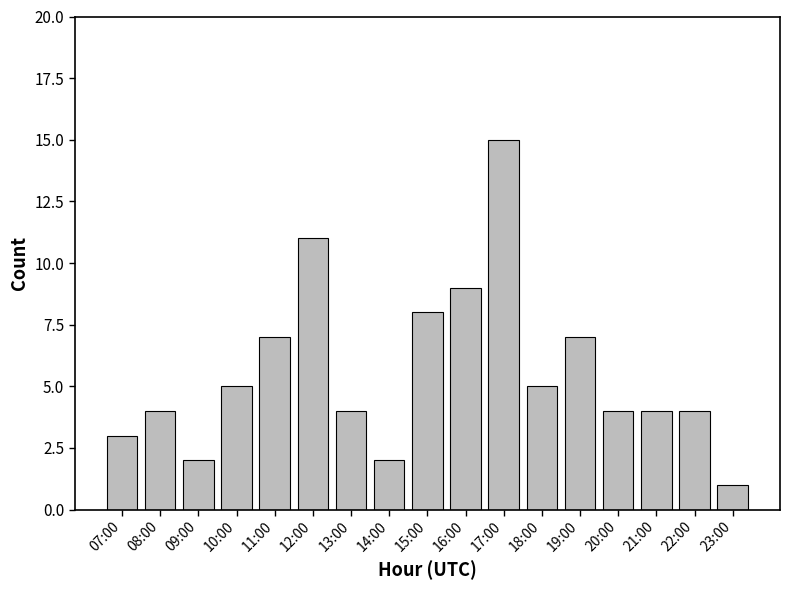

How many categories are shown in the chart?

17